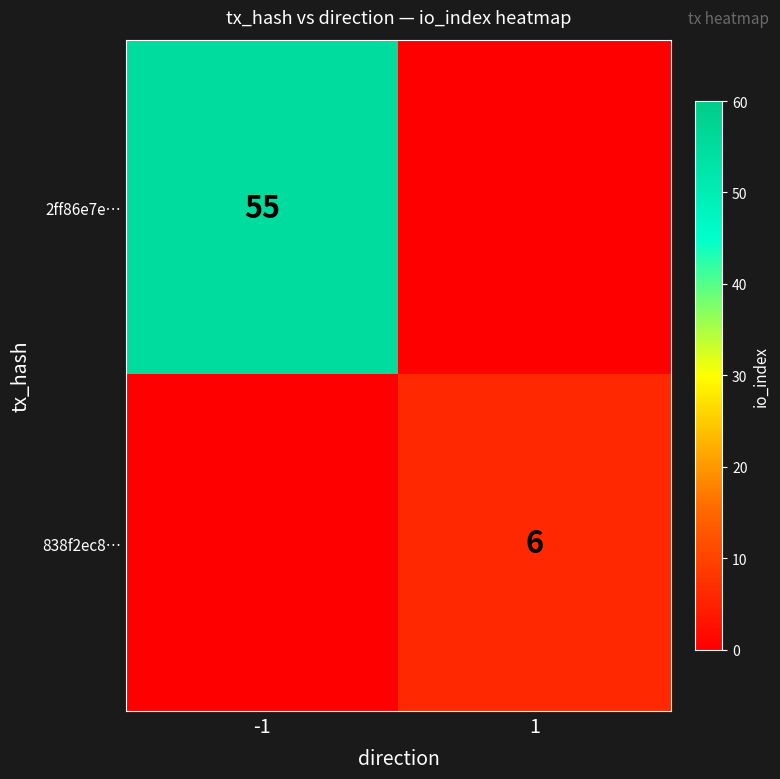

The value of 2ff86e7e… at -1 is 28.1. True or false?

False